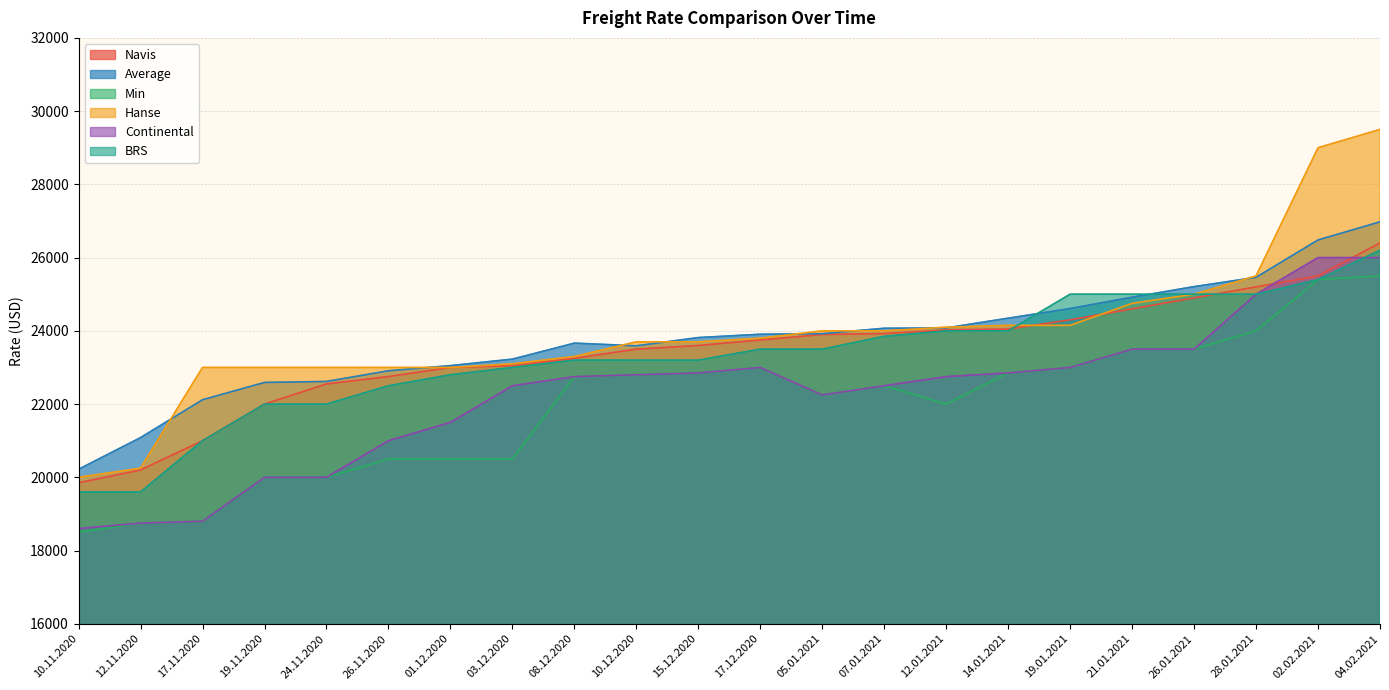

Between 10.12.2020 and 05.01.2021, which series saw the biggest shift?

Min